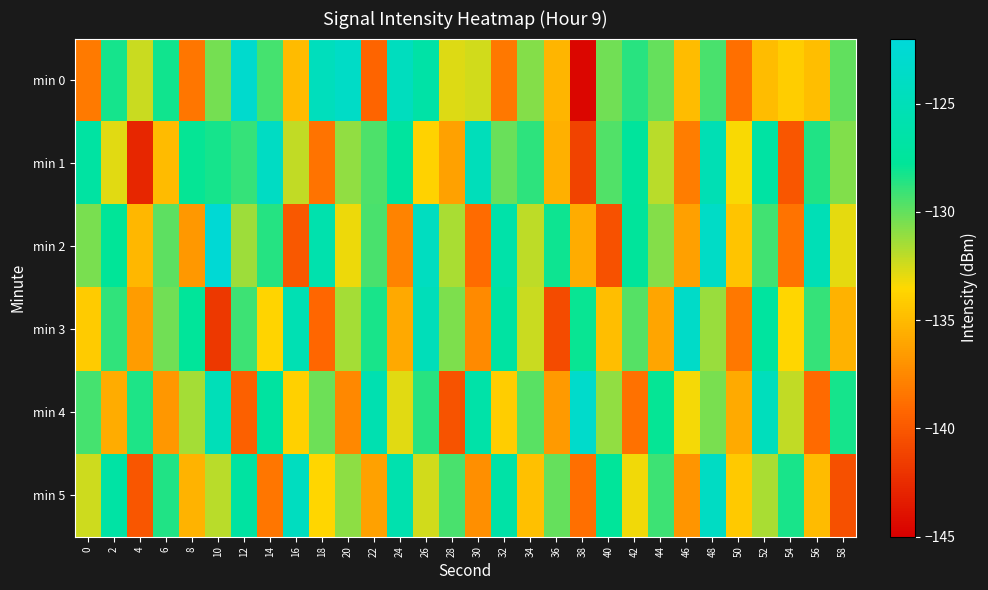

Reading right to left, what are all the values shown in this chart?

min 0: 58=-130.0	56=-134.8	54=-134.1	52=-134.9	50=-138.7	48=-129.4	46=-134.9	44=-130.0	42=-128.7	40=-130.3	38=-144.6	36=-135.2	34=-130.8	32=-138.3	30=-132.5	28=-132.7	26=-126.6	24=-124.4	22=-139.3	20=-123.6	18=-124.6	16=-135.0	14=-129.3	12=-123.0	10=-130.4	8=-138.4	6=-128.1	4=-132.3	2=-128.2	0=-138.2
min 1: 58=-130.7	56=-128.5	54=-140.1	52=-126.8	50=-133.4	48=-125.3	46=-138.0	44=-131.9	42=-127.4	40=-129.6	38=-141.2	36=-135.5	34=-128.8	32=-130.1	30=-124.7	28=-136.2	26=-133.8	24=-127.3	22=-129.5	20=-131.0	18=-138.6	16=-132.1	14=-124.0	12=-128.9	10=-128.3	8=-127.9	6=-135.0	4=-142.8	2=-132.9	0=-126.9
min 2: 58=-132.9	56=-125.1	54=-138.6	52=-129.2	50=-134.5	48=-123.7	46=-136.3	44=-130.8	42=-127.5	40=-140.4	38=-135.7	36=-128.1	34=-132.0	32=-126.3	30=-138.9	28=-131.6	26=-124.2	24=-137.8	22=-129.4	20=-133.1	18=-125.9	16=-140.0	14=-128.6	12=-131.3	10=-122.4	8=-136.7	6=-129.9	4=-135.2	2=-127.8	0=-130.5
min 3: 58=-135.4	56=-129.0	54=-133.6	52=-127.2	50=-138.3	48=-131.2	46=-123.5	44=-136.1	42=-129.7	40=-134.8	38=-128.0	36=-140.7	34=-132.3	32=-126.9	30=-137.4	28=-130.6	26=-124.8	24=-135.9	22=-128.3	20=-131.5	18=-139.2	16=-125.4	14=-133.7	12=-129.1	10=-141.8	8=-127.6	6=-130.3	4=-136.5	2=-128.9	0=-134.2
min 4: 58=-128.2	56=-139.0	54=-132.1	52=-124.6	50=-135.8	48=-130.5	46=-133.3	44=-127.9	42=-138.7	40=-131.0	38=-123.2	36=-136.6	34=-129.8	32=-134.1	30=-126.4	28=-140.3	26=-128.7	24=-132.8	22=-125.6	20=-137.5	18=-130.2	16=-133.9	14=-127.1	12=-139.6	10=-124.9	8=-131.5	6=-136.8	4=-128.4	2=-135.7	0=-129.3
min 5: 58=-140.5	56=-135.0	54=-128.3	52=-131.6	50=-134.3	48=-123.9	46=-136.9	44=-129.1	42=-133.2	40=-127.6	38=-138.8	36=-130.0	34=-134.7	32=-126.5	30=-137.1	28=-129.4	26=-132.5	24=-125.8	22=-136.2	20=-130.9	18=-133.6	16=-124.3	14=-138.4	12=-127.0	10=-131.9	8=-135.3	6=-128.5	4=-140.1	2=-126.7	0=-132.4